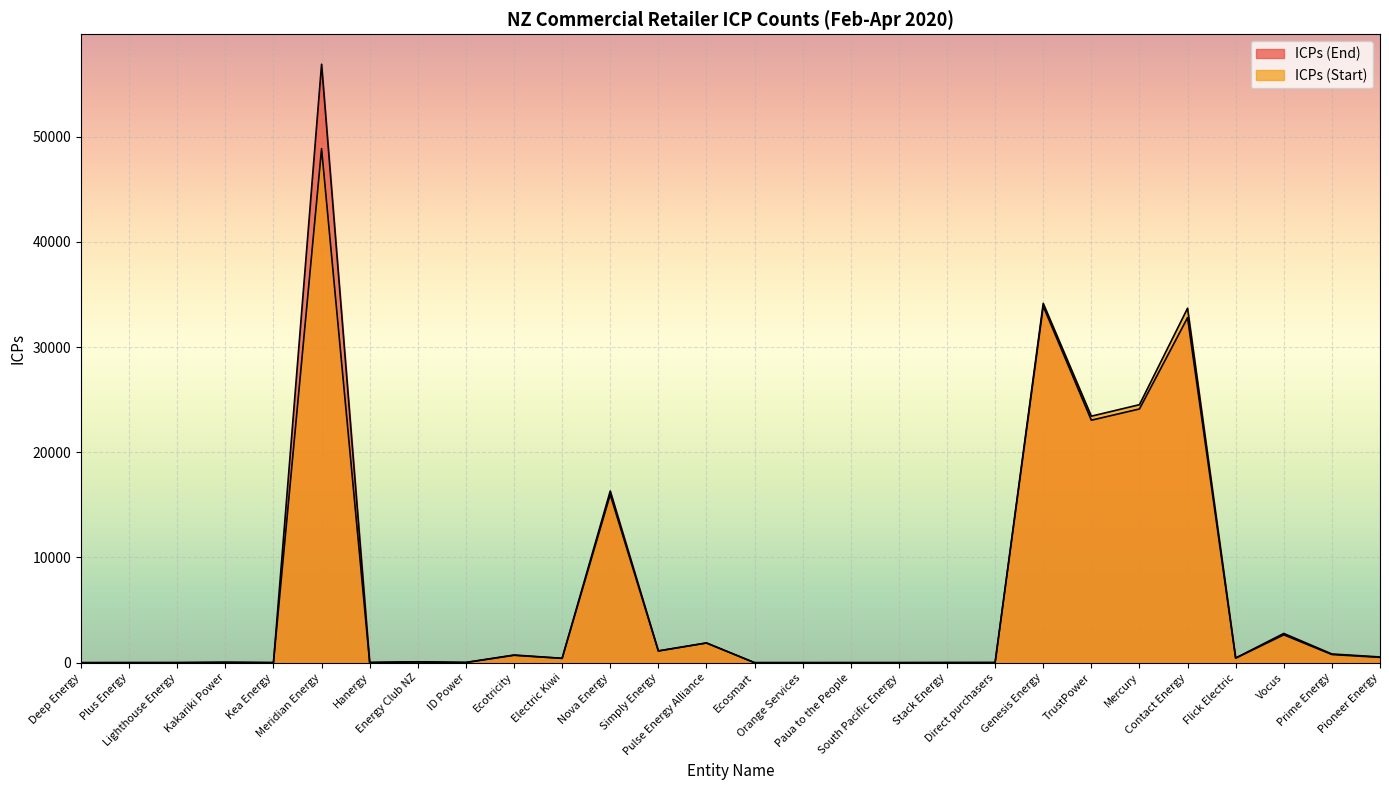

List the labels in order of ICPs (Start) value, largest first.

Meridian Energy, Genesis Energy, Contact Energy, Mercury, TrustPower, Nova Energy, Vocus, Pulse Energy Alliance, Simply Energy, Prime Energy, Ecotricity, Pioneer Energy, Flick Electric, Electric Kiwi, Energy Club NZ, Kakariki Power, ID Power, Hanergy, Direct purchasers, Stack Energy, Kea Energy, Lighthouse Energy, Paua to the People, South Pacific Energy, Ecosmart, Orange Services, Deep Energy, Plus Energy